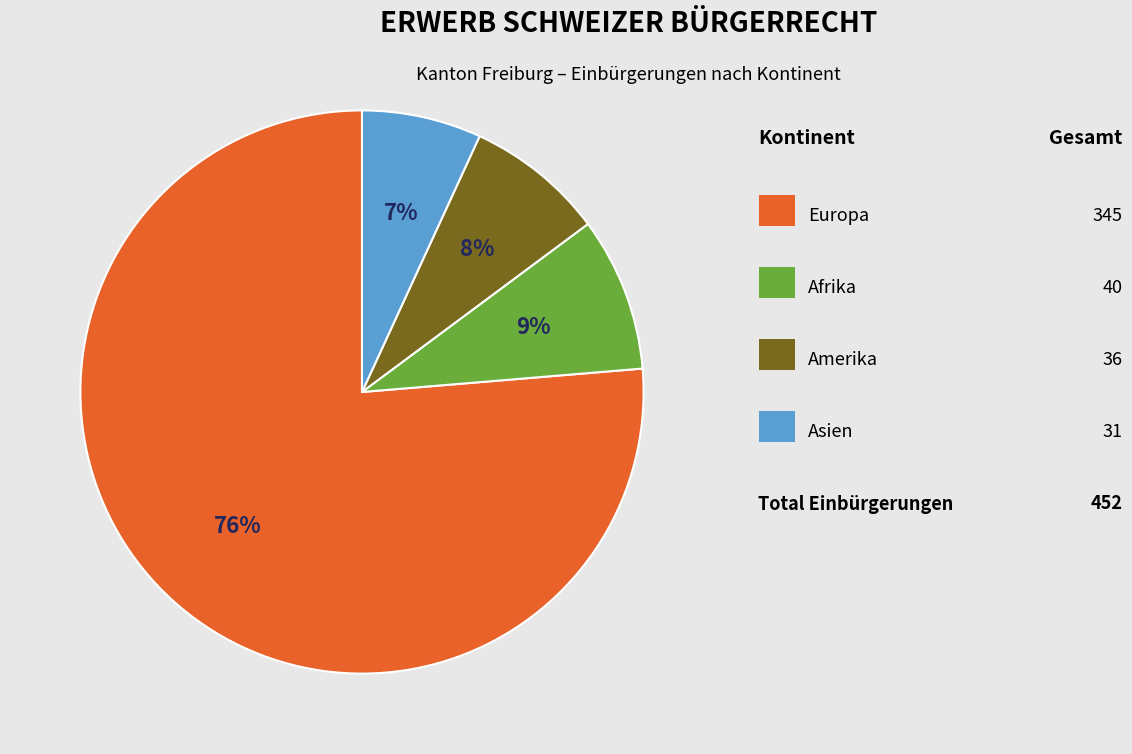

To the nearest percent, what is the average slice percentage?

25%